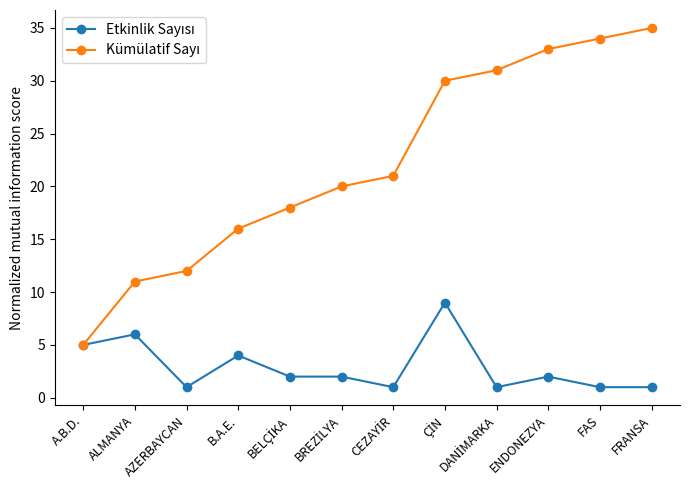

What is the label of the 3rd point from the right?

ENDONEZYA